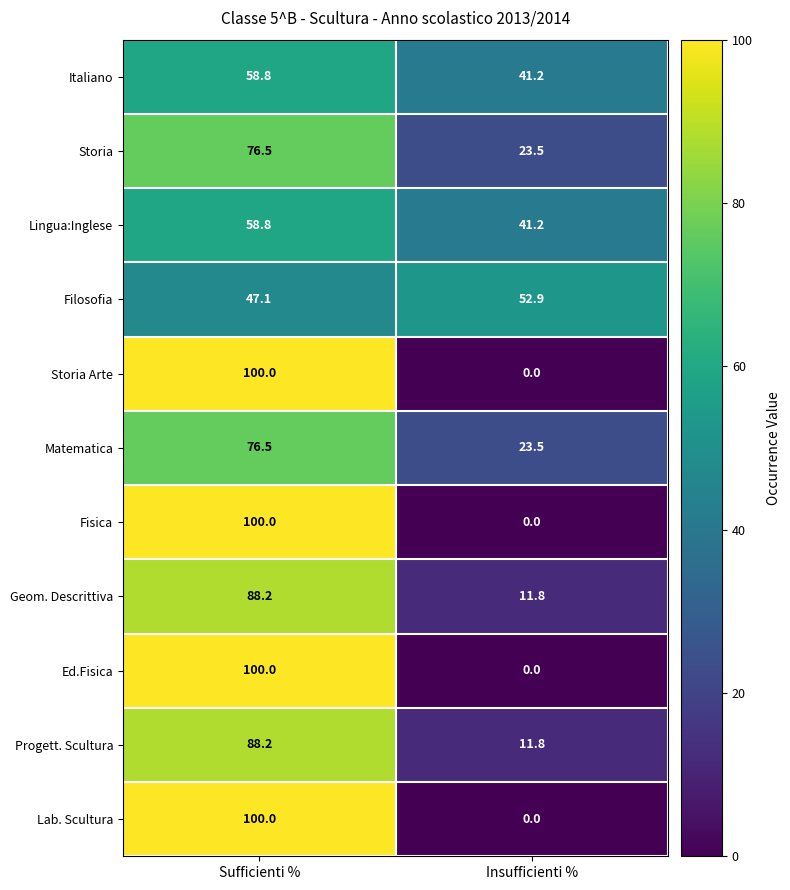

Which label corresponds to the smallest value in the chart?

Insufficienti %